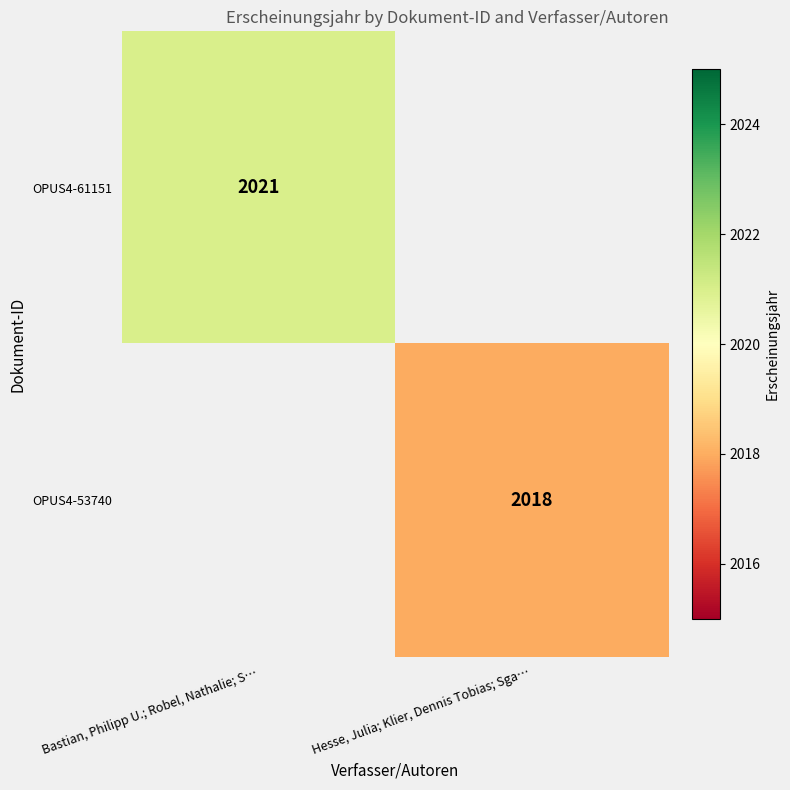

True or false: OPUS4-61151 has a value of 2021 at Bastian, Philipp U.; Robel, Nathalie; S….

True